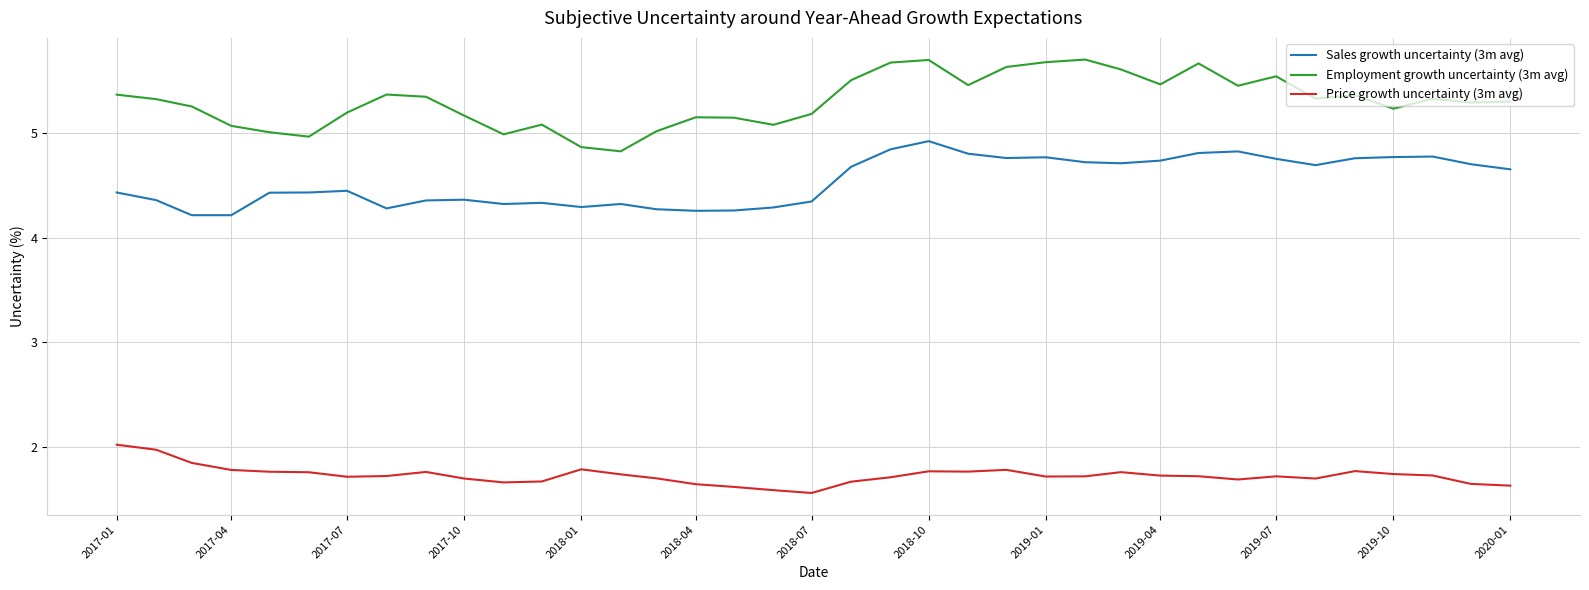

What is the highest value of the Sales growth uncertainty (3m avg) series?

4.9